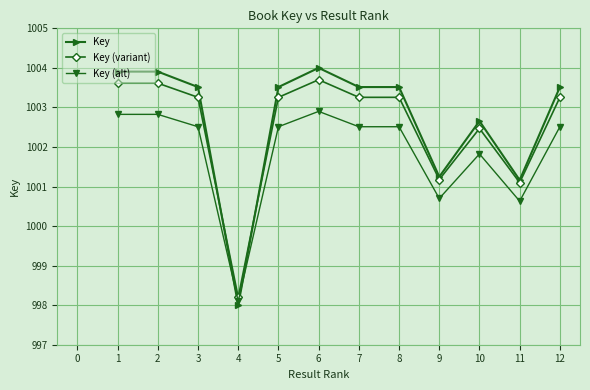

Where is the first local minimum for Key (variant)?

4